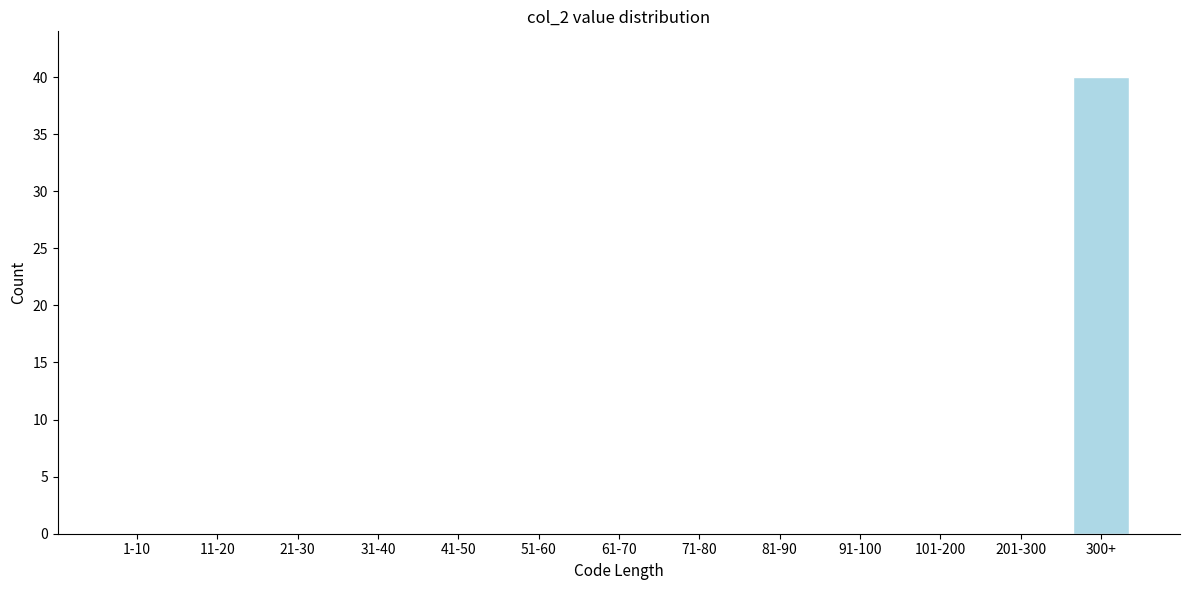

Reading left to right, list all the values displayed in this chart.

1-10=0	11-20=0	21-30=0	31-40=0	41-50=0	51-60=0	61-70=0	71-80=0	81-90=0	91-100=0	101-200=0	201-300=0	300+=40